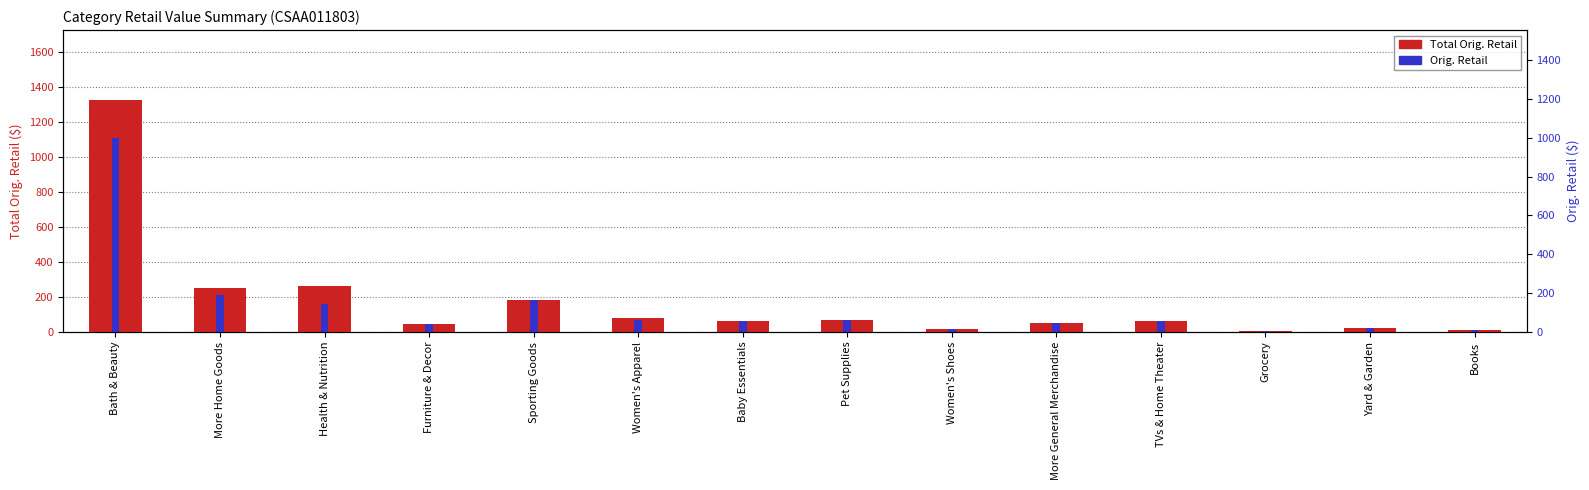

At which label does Orig. Retail reach its peak?

Bath & Beauty